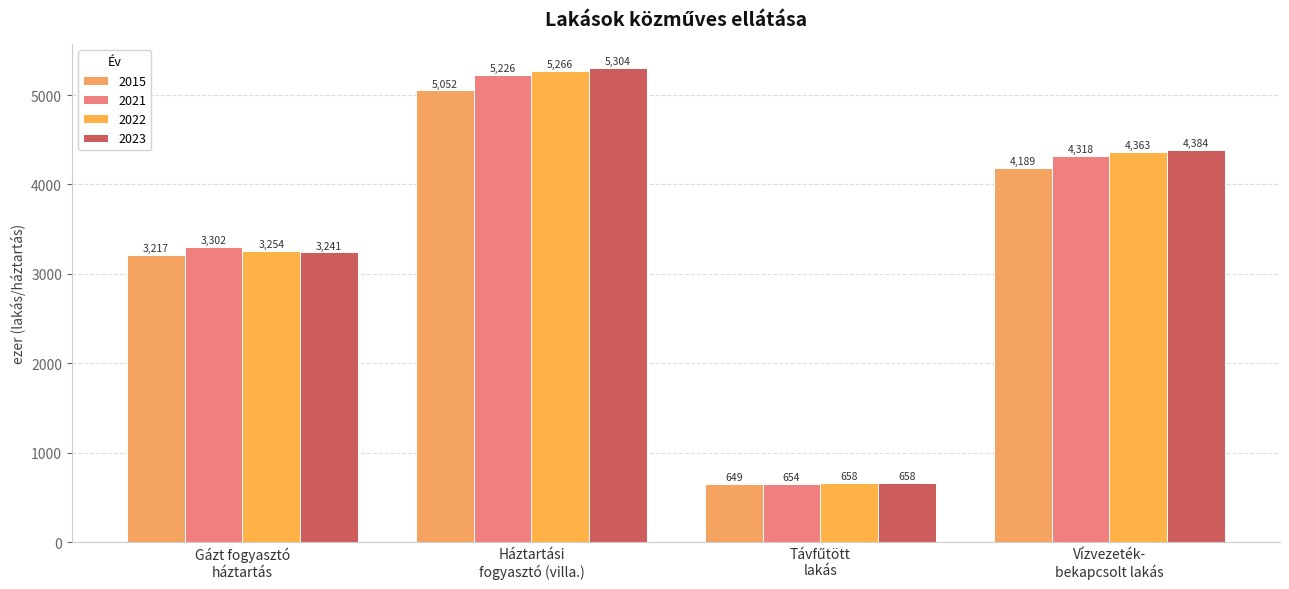

List the labels in order of 2022 value, largest first.

Háztartási fogyasztó (villa.), Vízvezeték- bekapcsolt lakás, Gázt fogyasztó háztartás, Távfűtött lakás